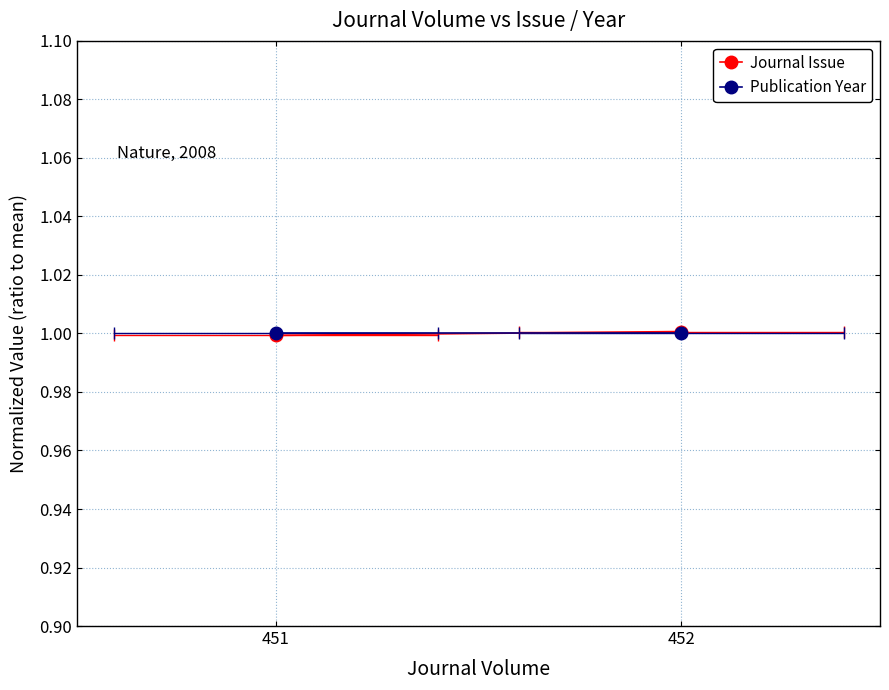

What is the sum of all Publication Year values?

2.0